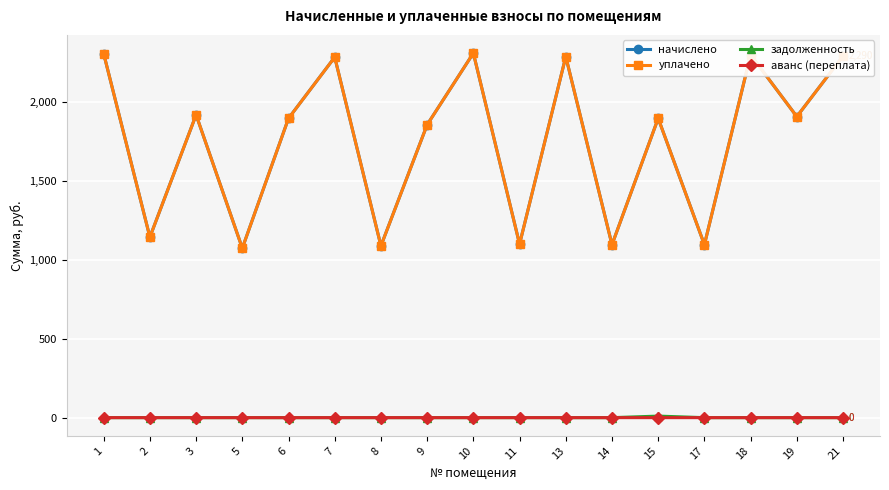

What is the highest value of the начислено series?

2308.1